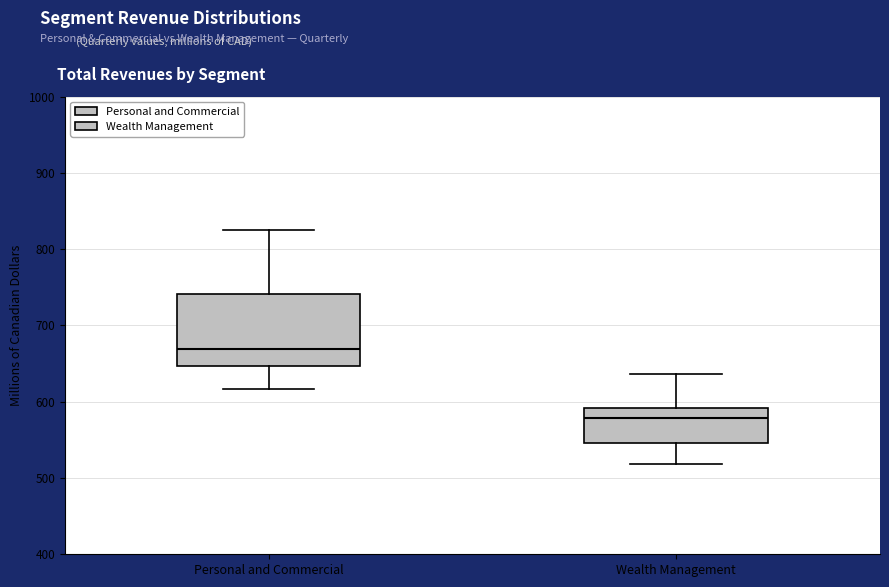

Reading left to right, read every box against the y-axis: the position of its median line, the range the box covers, and the ends of its whiskers. The values are not printed on the chart, so give them approximately, as read against the axis.

Personal and Commercial: median 670, box 650 to 740, whiskers 620 to 830
Wealth Management: median 580, box 550 to 590, whiskers 520 to 640